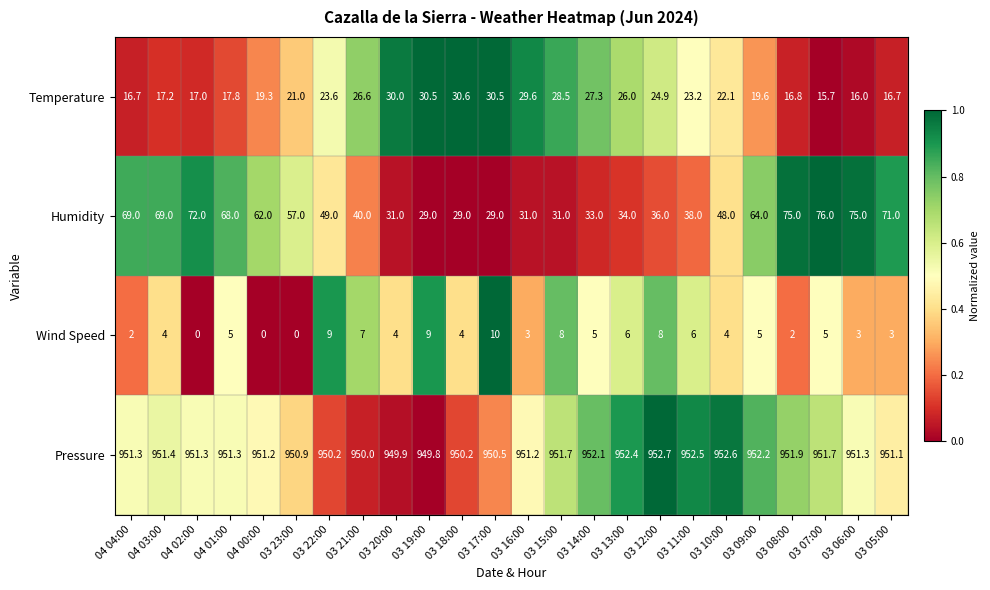

Which series has the largest total across all categories?

Pressure